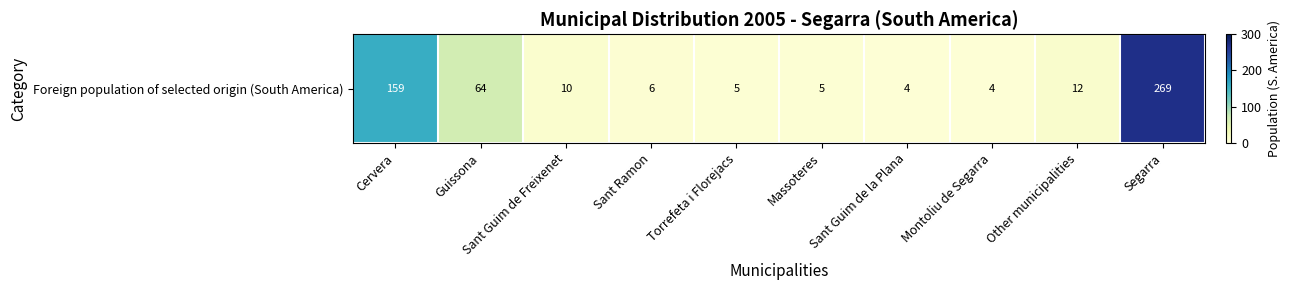

What is the greatest value displayed?

269